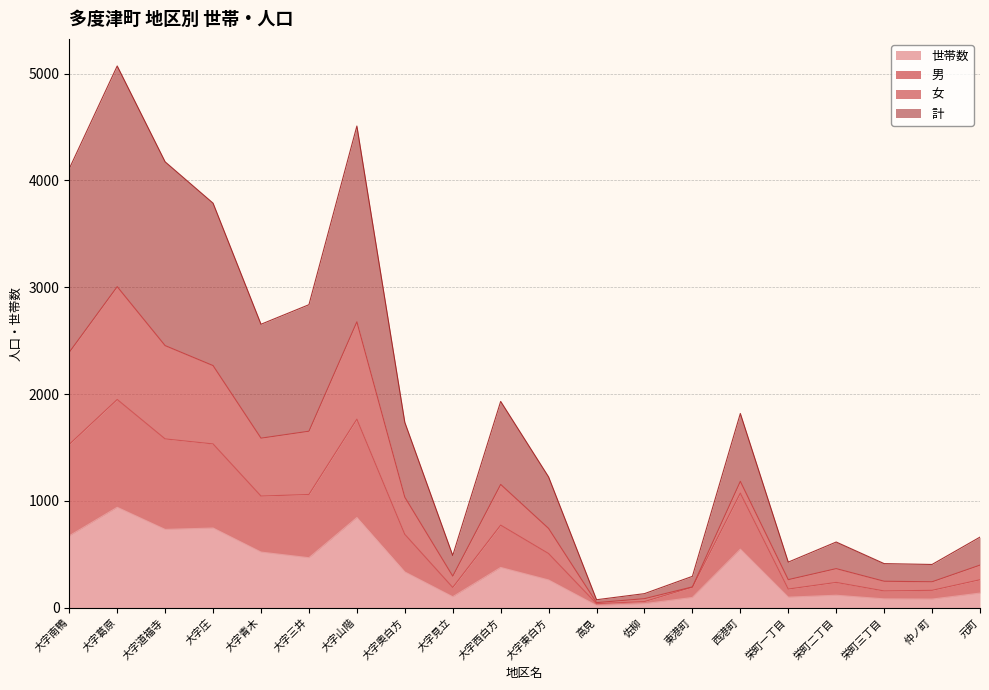

How many data points does each series have?

20